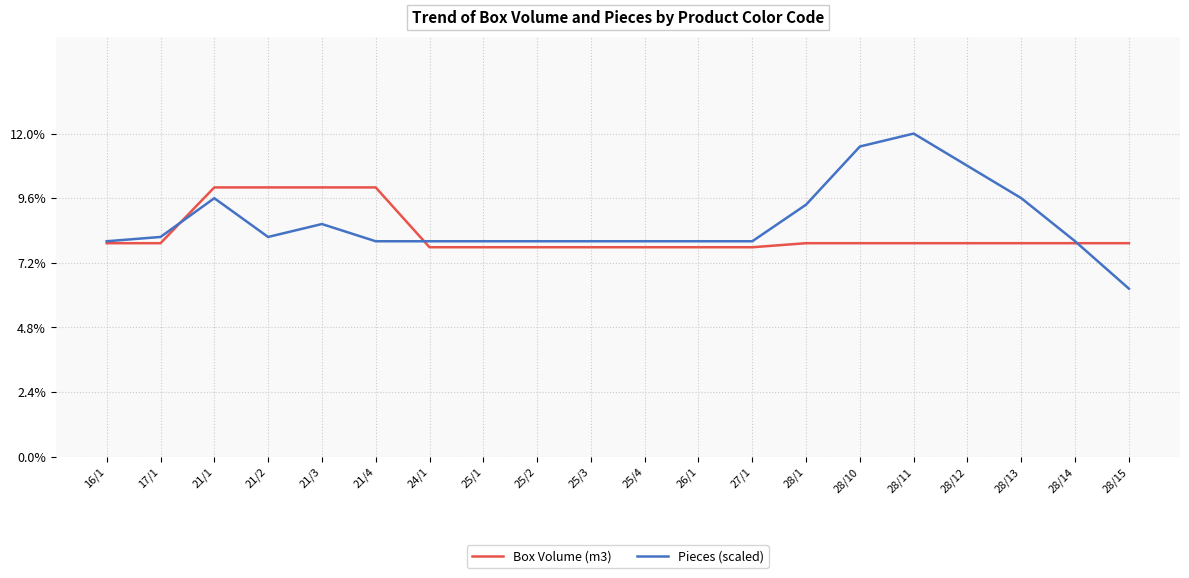

Which series ends up on top after the final intersection of Box Volume (m3) and Pieces (scaled)?

Box Volume (m3)